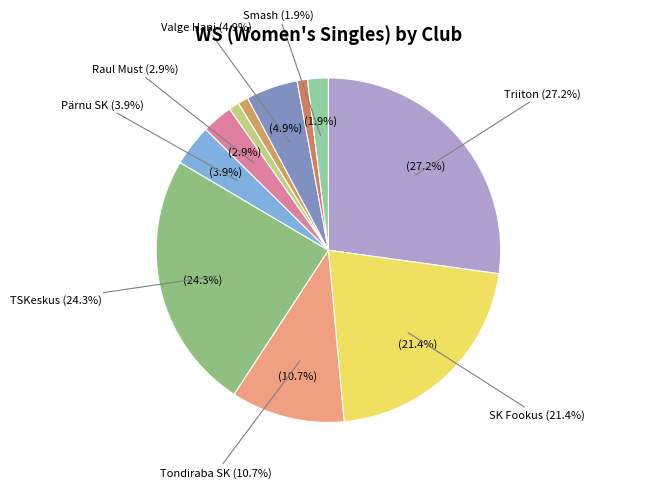

Do SK Fookus and Triiton together represent more than half of the pie?

No